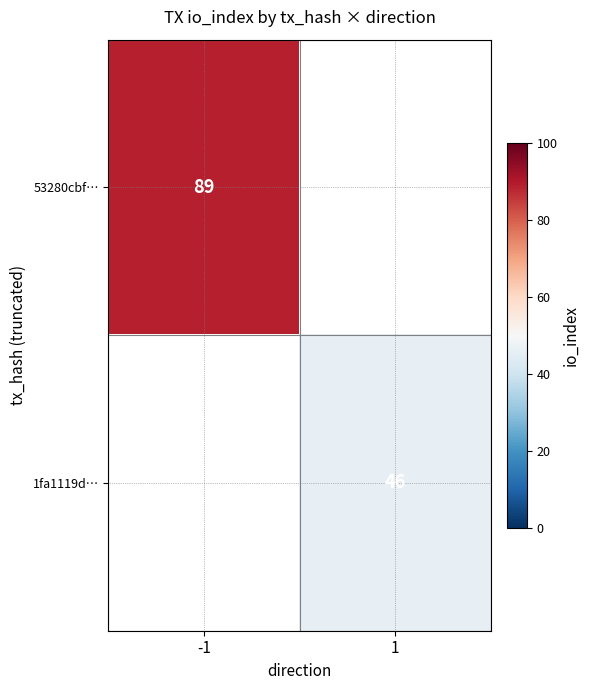

The 53280cbf… series shows 42 at -1. True or false?

False